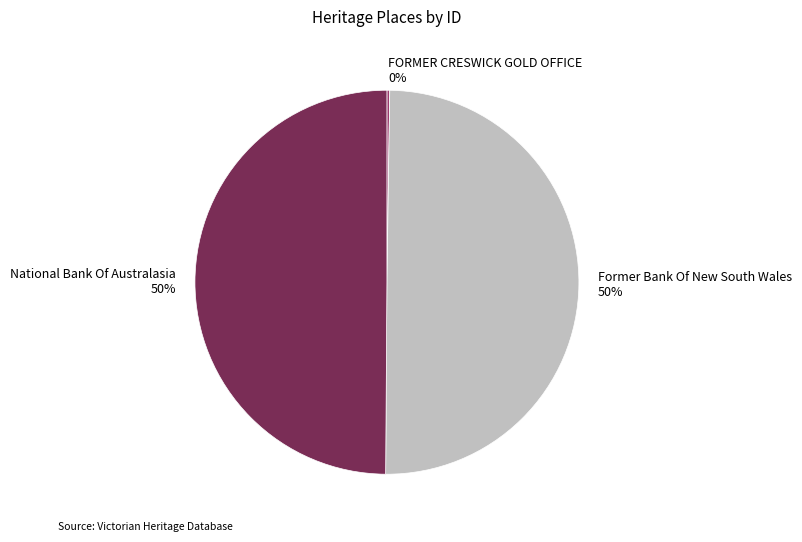

Approximately how many times larger is the value at Former Bank Of New South Wales compared to National Bank Of Australasia?

1.0